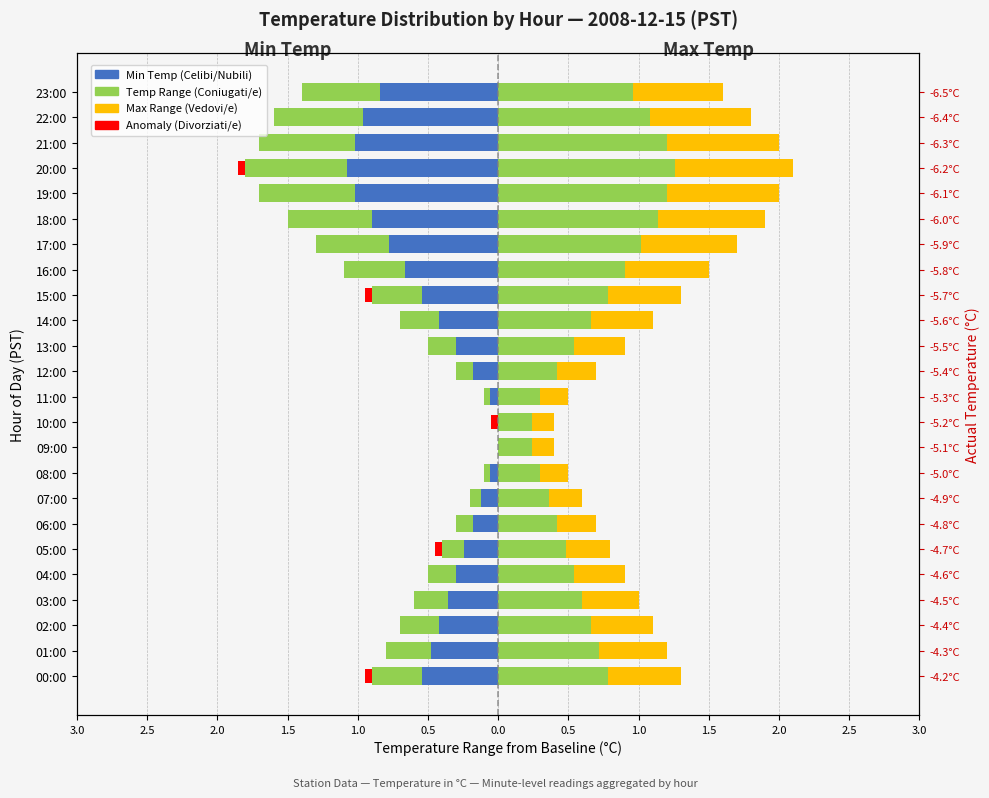

Between 10:00 and 04:00, which is larger?

10:00